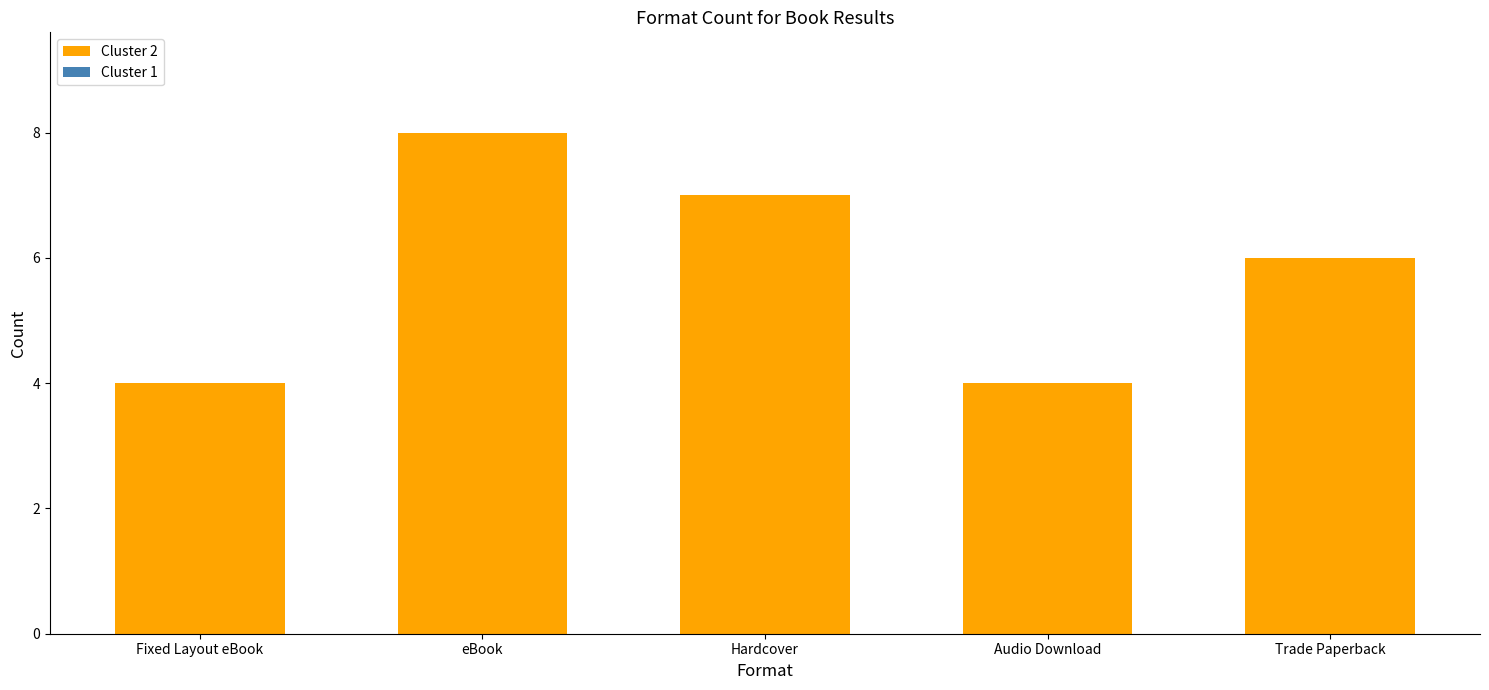

What is the label of the 3rd bar from the left?

Hardcover